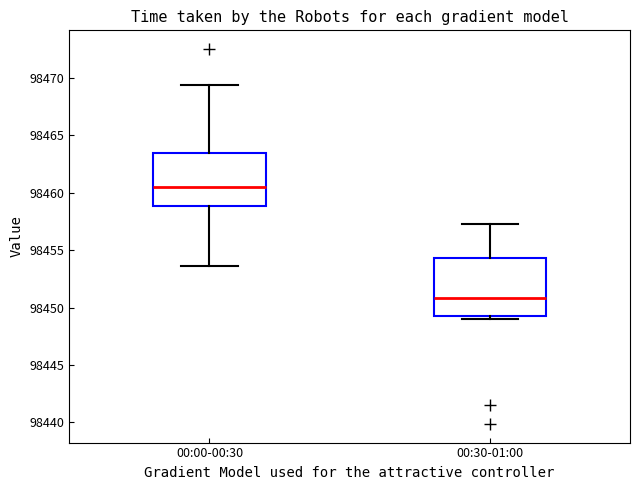

Comparing the boxes themselves (not the whiskers), which one is the tallest?

00:30-01:00